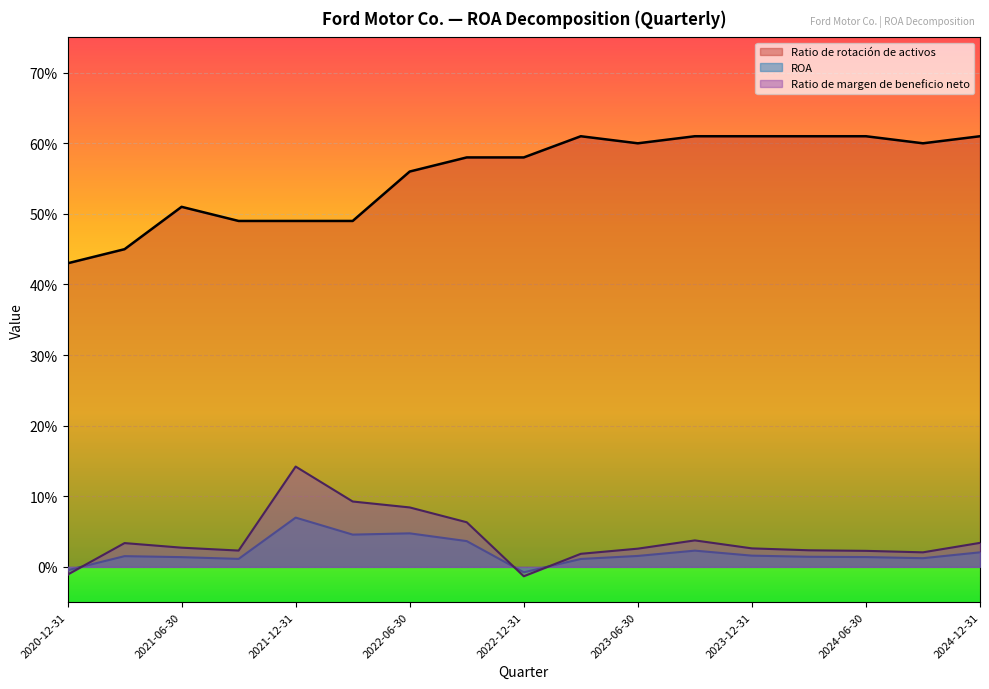

Is it true that Ratio de margen de beneficio neto equals -0.0 at 2020-12-31?

True